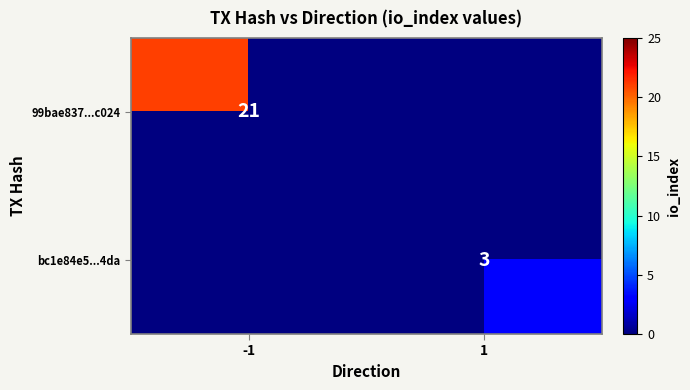

True or false: bc1e84e5...4da has a value of 3 at 1.

True